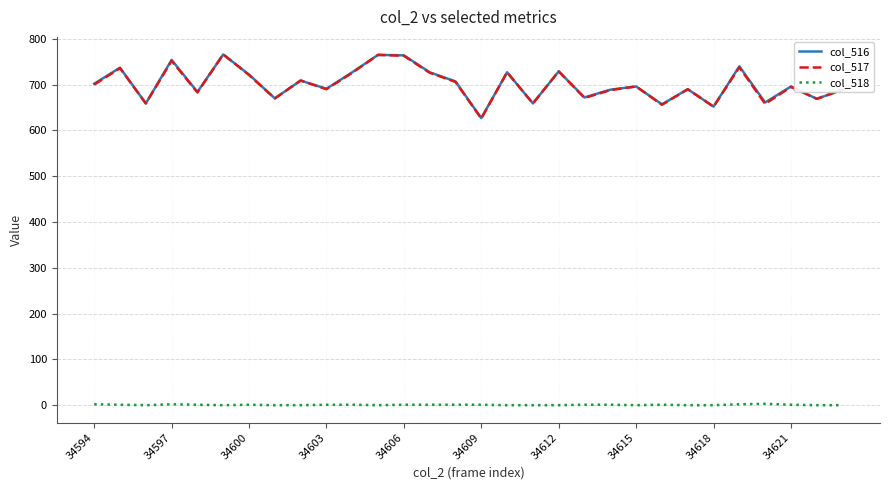

True or false: col_516 and col_518 cross at least once.

False